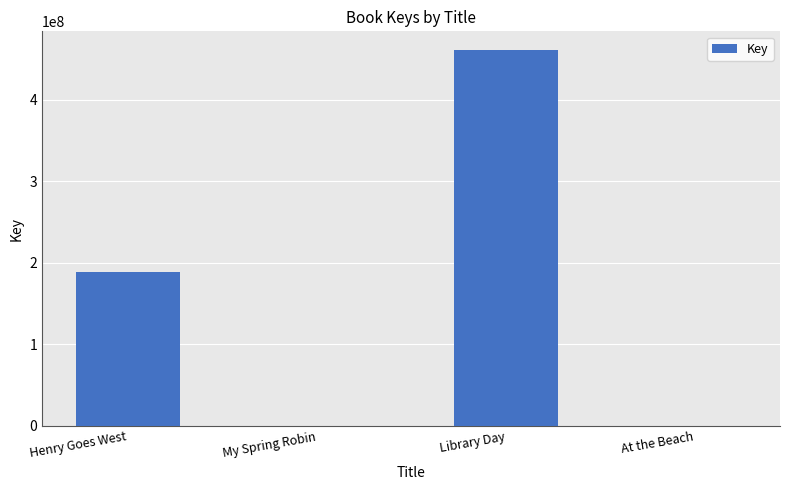

The chart shows a value of 188197426 at Henry Goes West. True or false?

True